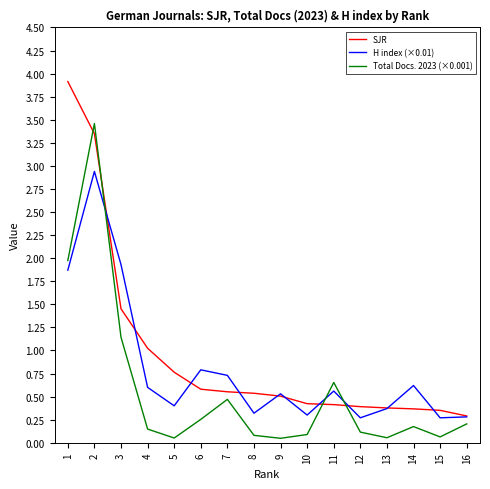

List the series in order of their overall mean, lowest first.

Total Docs. 2023 (×0.001), H index (×0.01), SJR